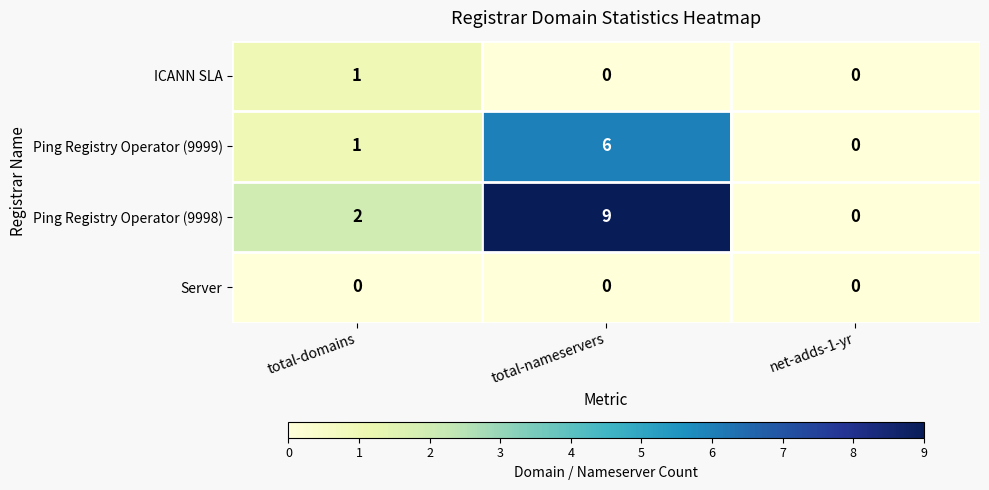

At how many categories does at least one series exceed 7?

1